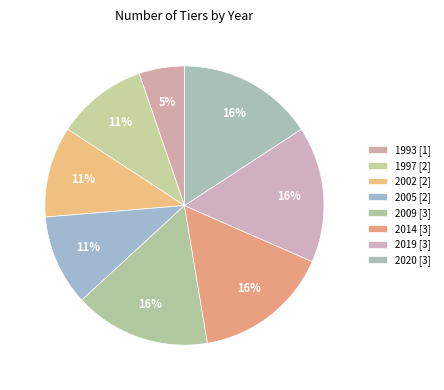

What is the largest slice in the pie chart?

2009